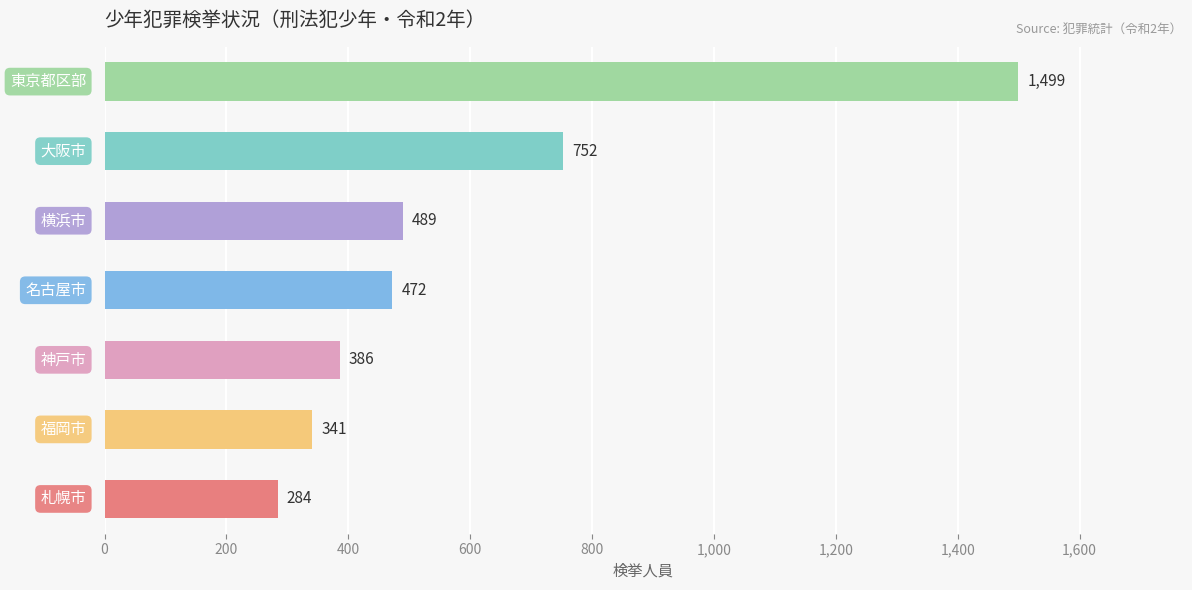

What is the greatest value displayed?

1499